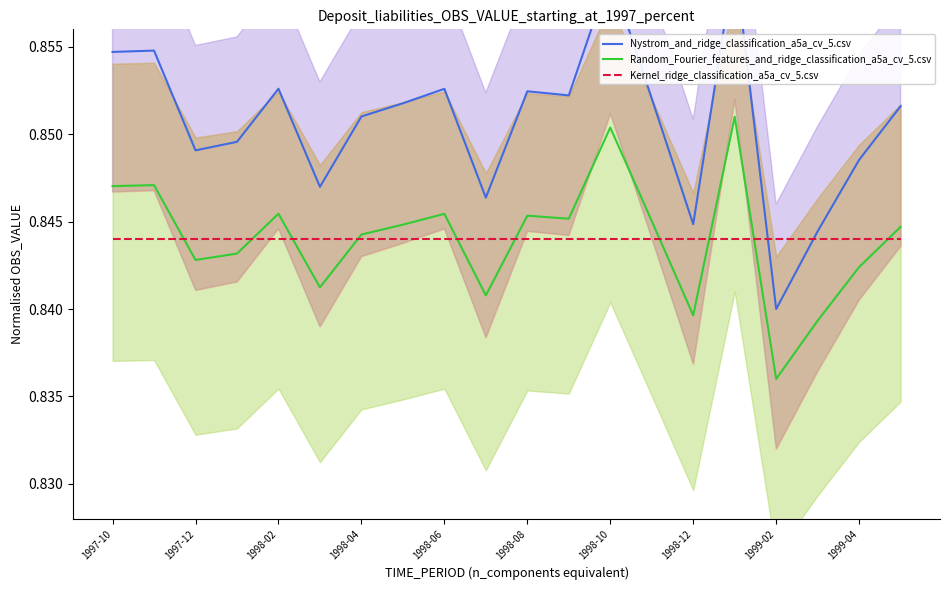

What are all the series names shown in the legend?

Nystrom_and_ridge_classification_a5a_cv_5.csv, Random_Fourier_features_and_ridge_classification_a5a_cv_5.csv, Kernel_ridge_classification_a5a_cv_5.csv